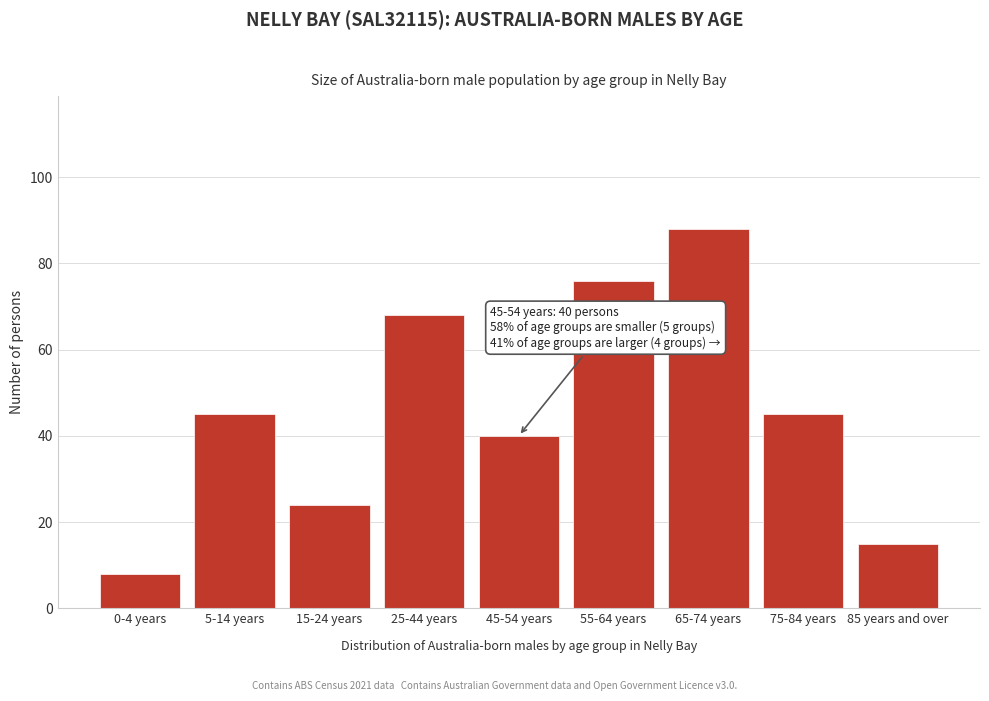

Reading right to left, list all the values displayed in this chart.

15	45	88	76	40	68	24	45	8